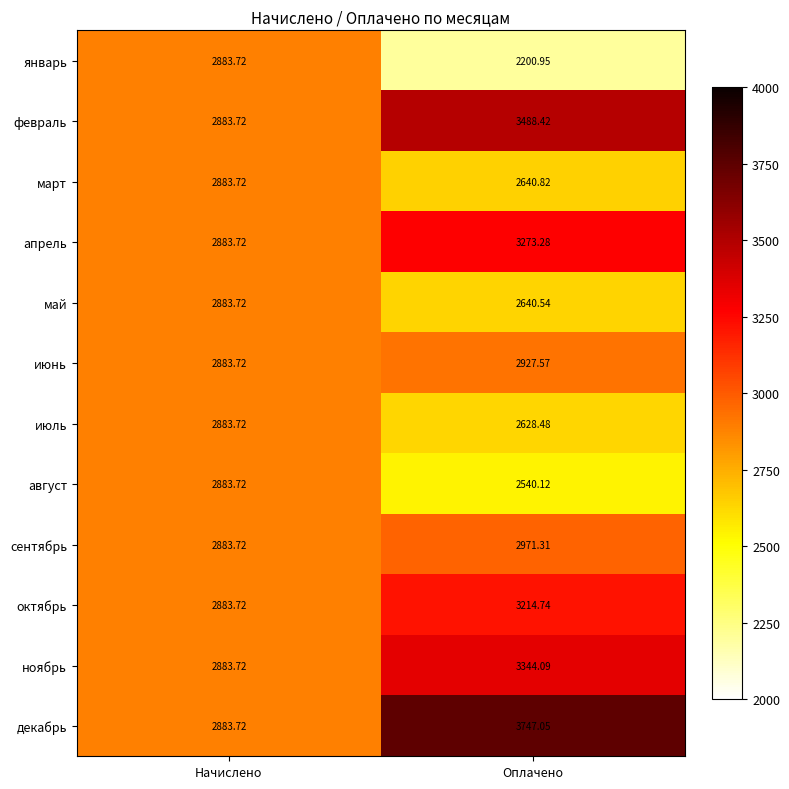

Which category has the lowest value in the декабрь series?

Начислено